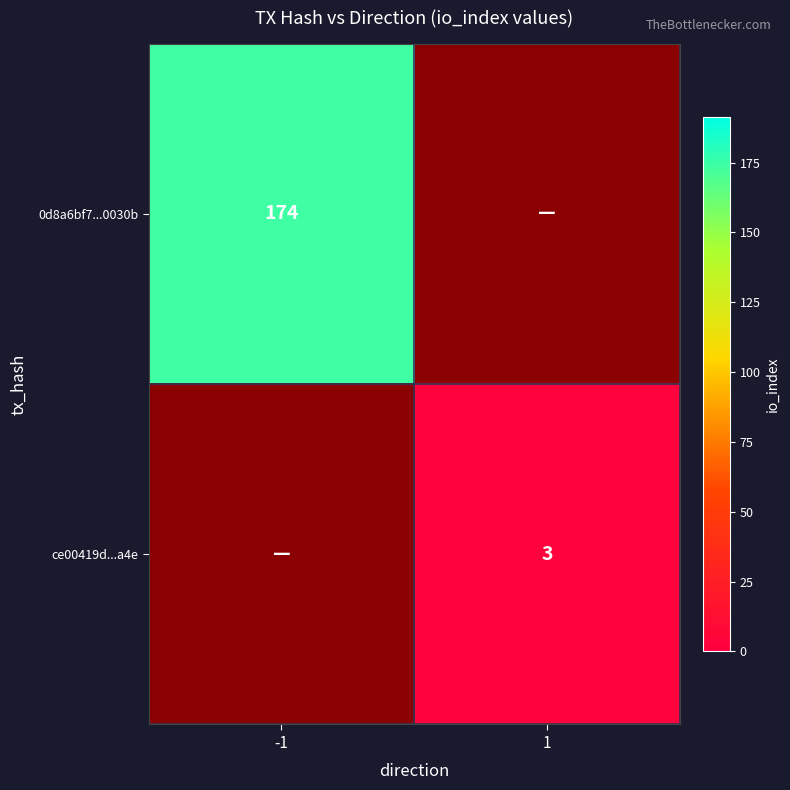

The 0d8a6bf7...0030b series shows 258 at -1. True or false?

False